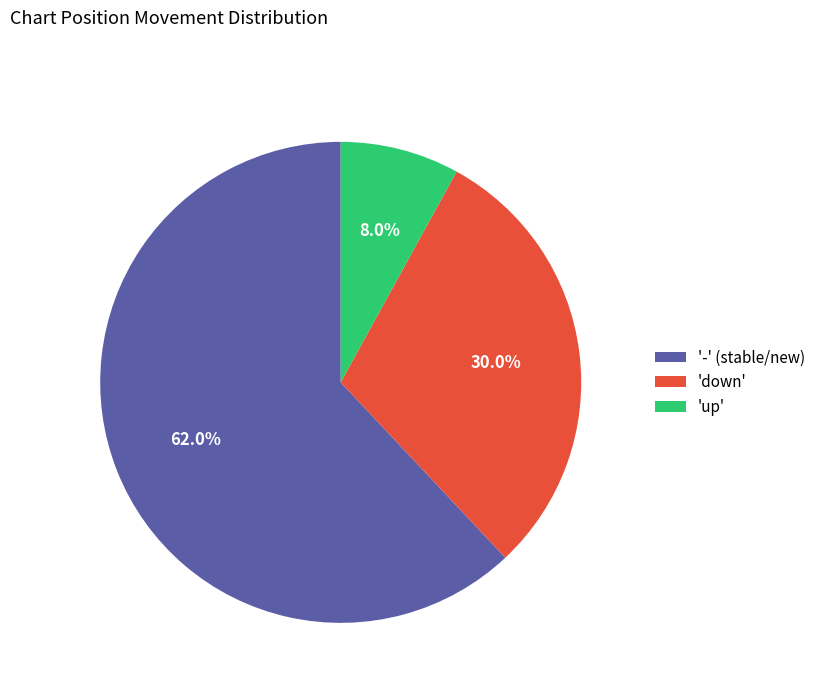

Which slice is the smallest?

'up'